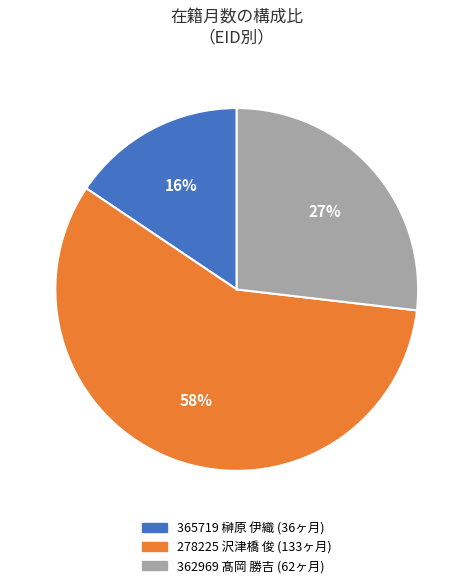

Is it true that 365719 榊原 伊織 is 1% of the pie?

False